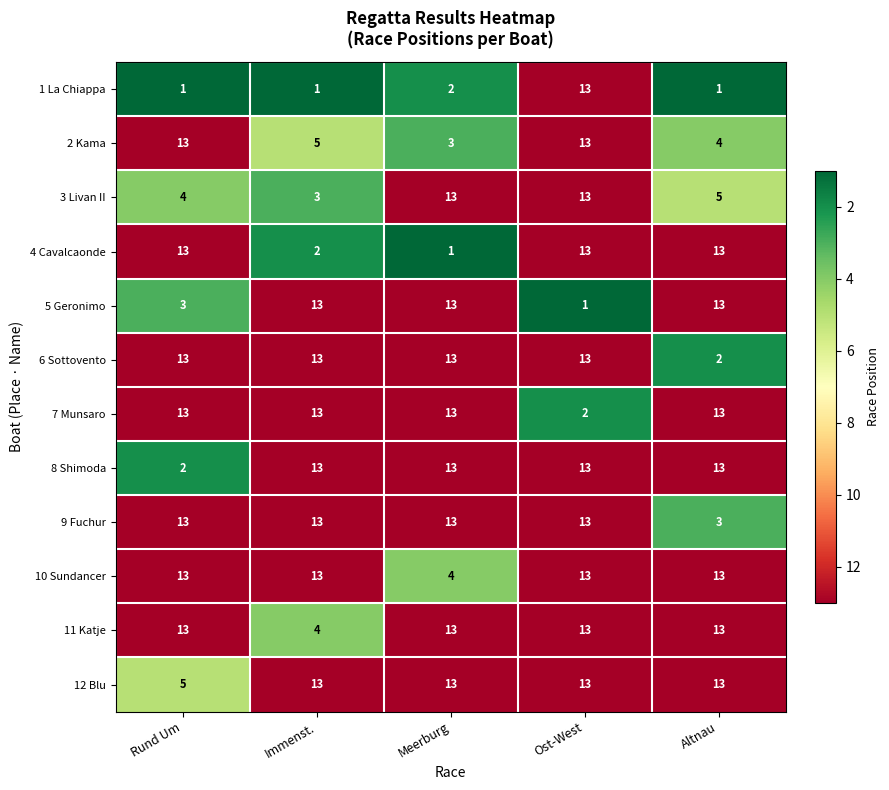

What is the average value of the 4 Cavalcaonde series?

8